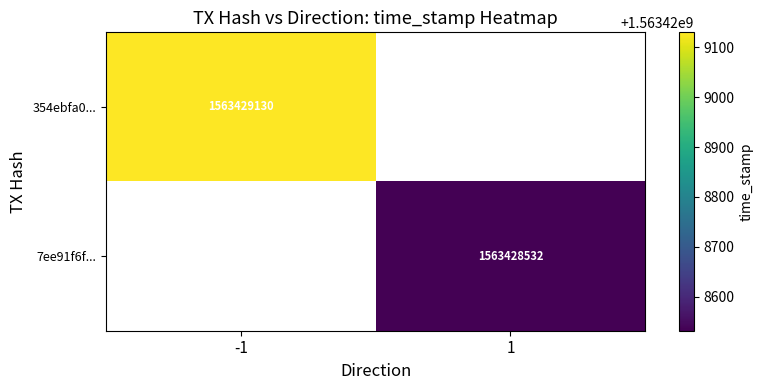

Which series has the largest total across all categories?

354ebfa0938eceba14320d906bcec544e8e5ade